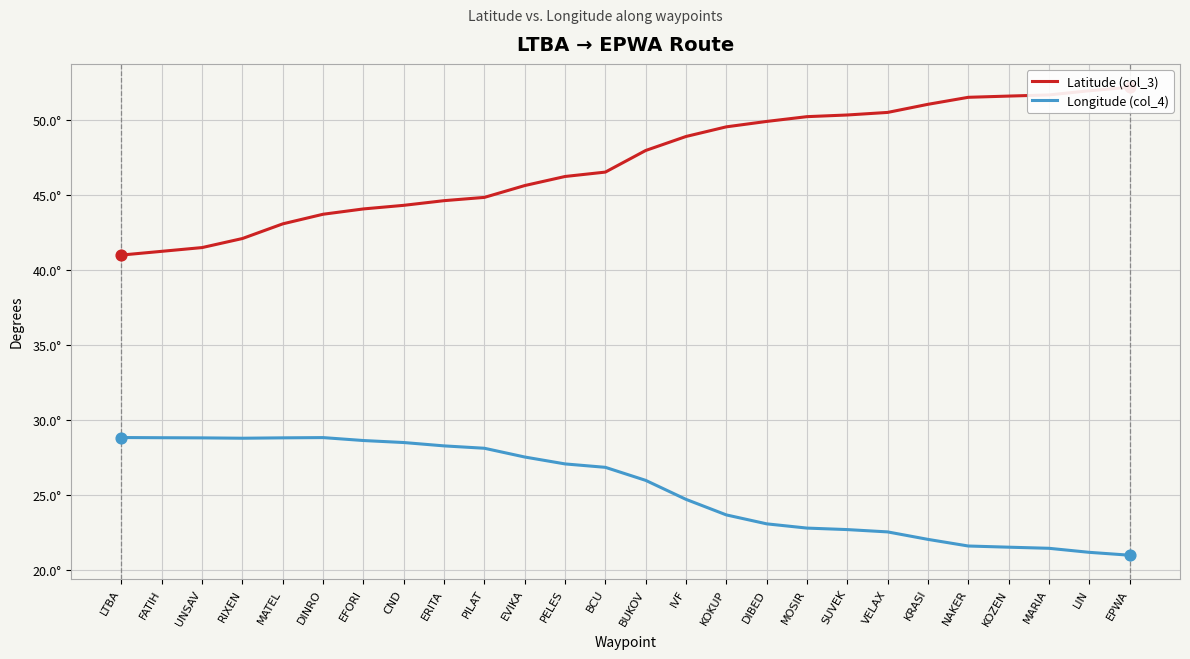

Which series reaches the maximum Y coordinate?

Latitude (col_3)